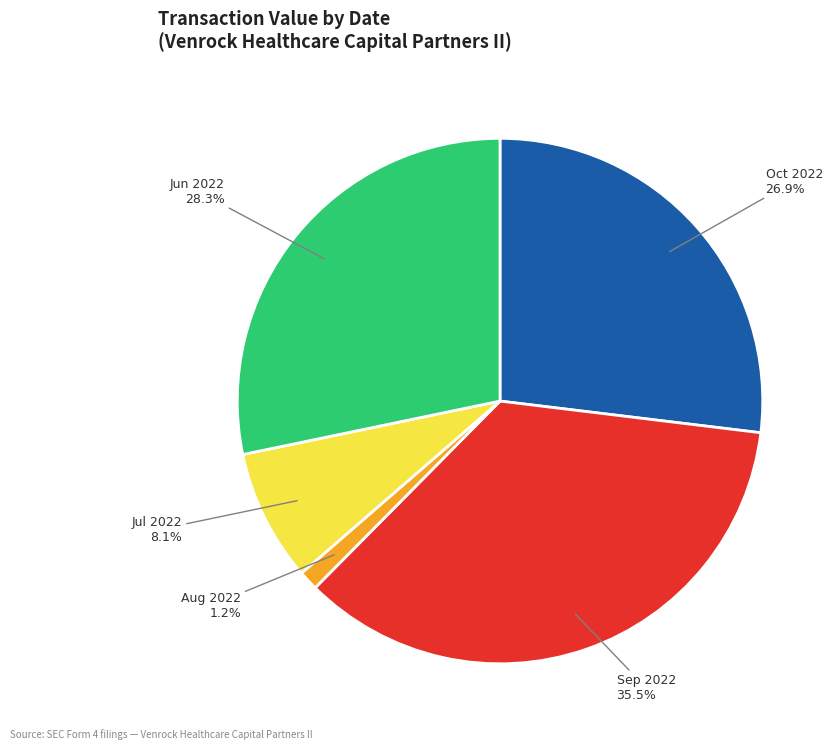

Is Jun 2022 the majority of the pie?

No